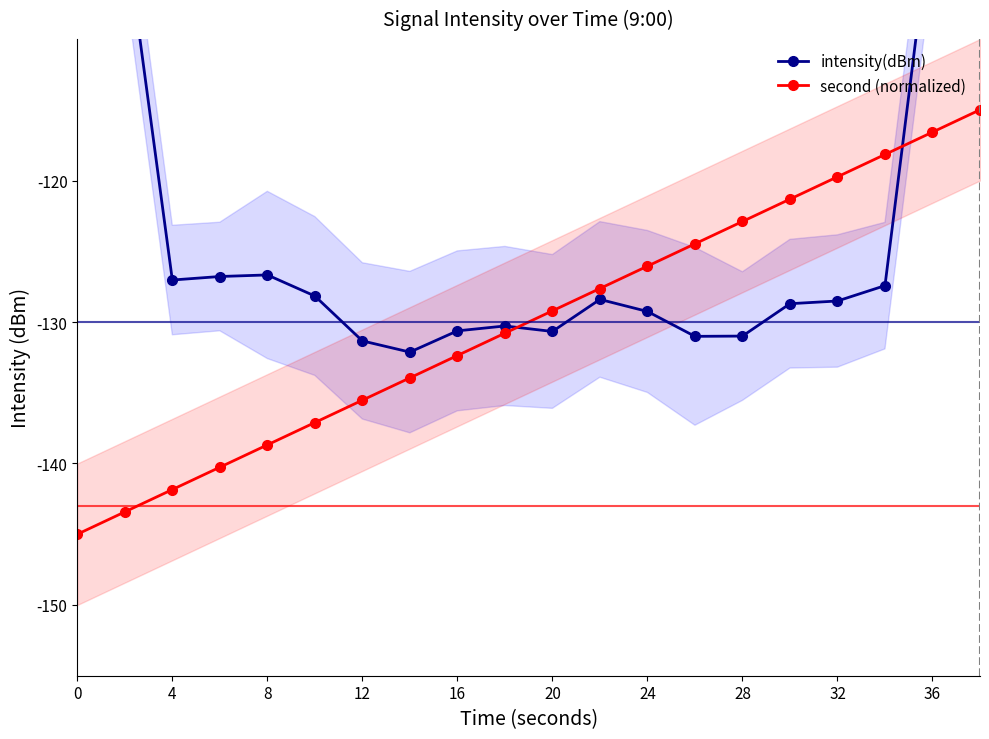

Is it true that second (normalized) equals -138.7 at 8?

True